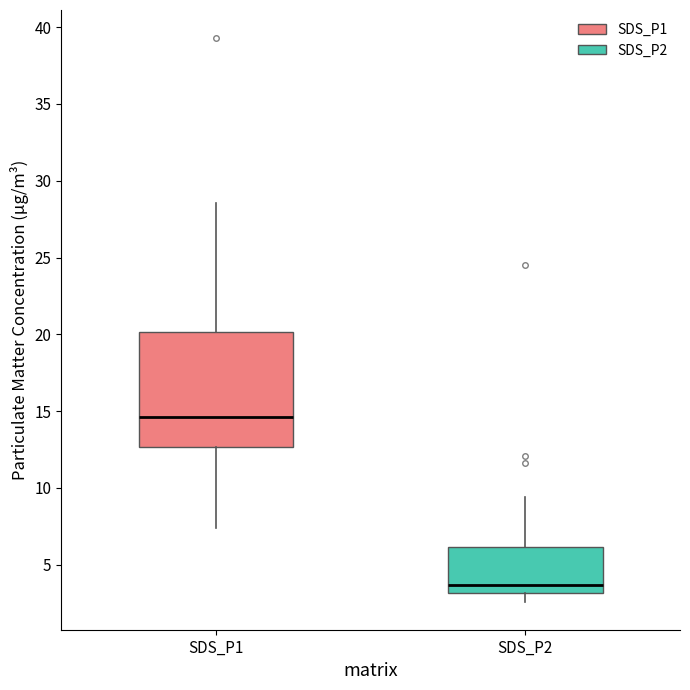

Which box's median line is the lowest?

SDS_P2